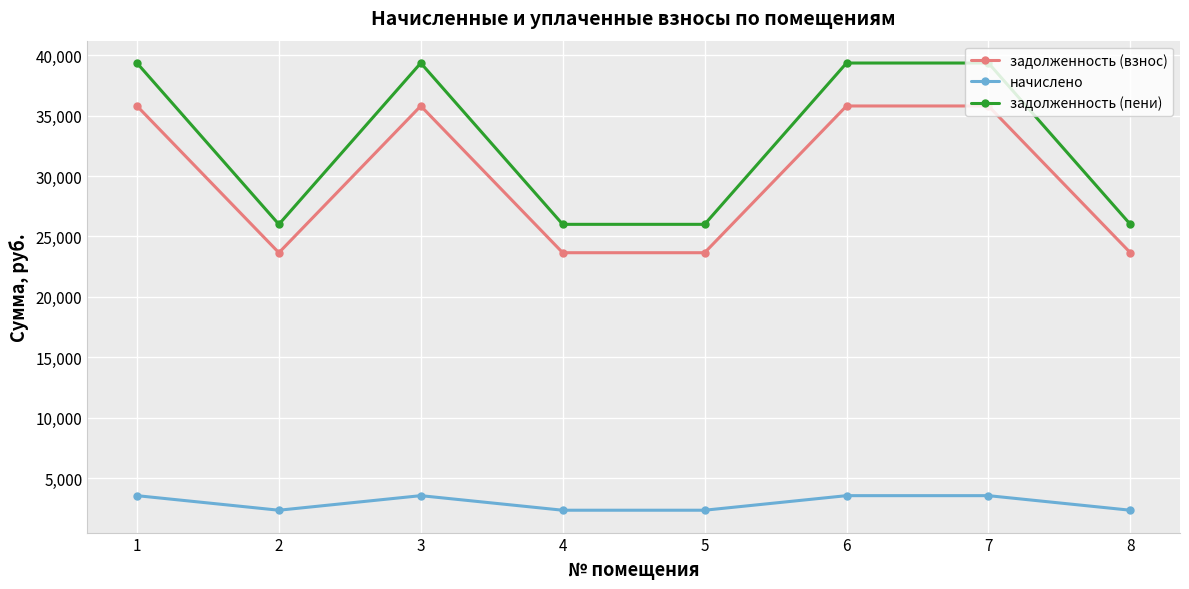

What is the spread (max minus min) of values at 1?

35791.4